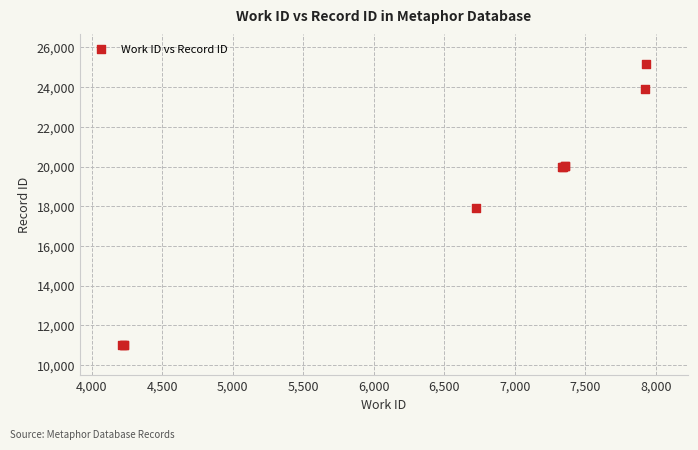

What Y value in the scatter plot is closest to 18074?

17885